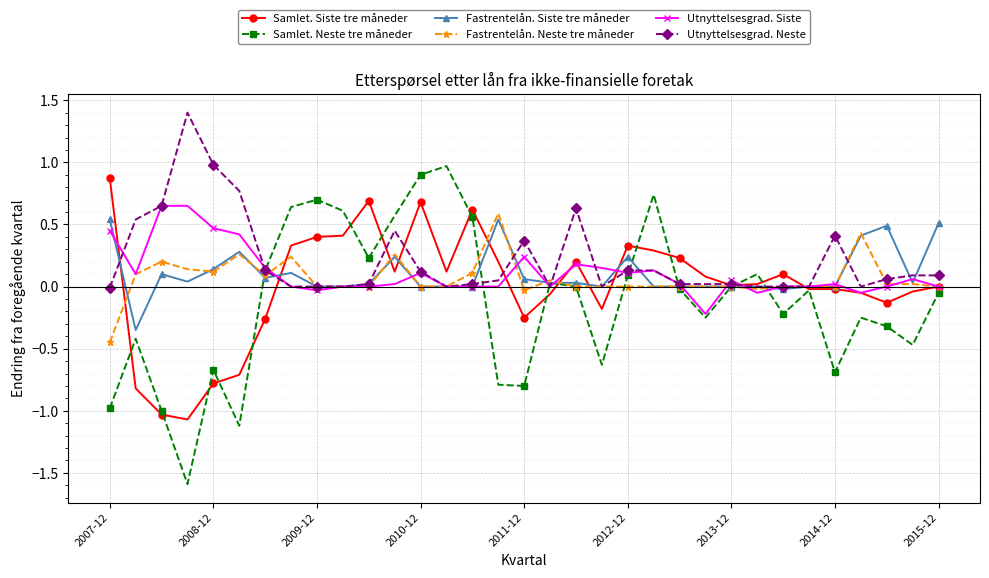

Which series has the widest spread of values?

Samlet. Neste tre måneder